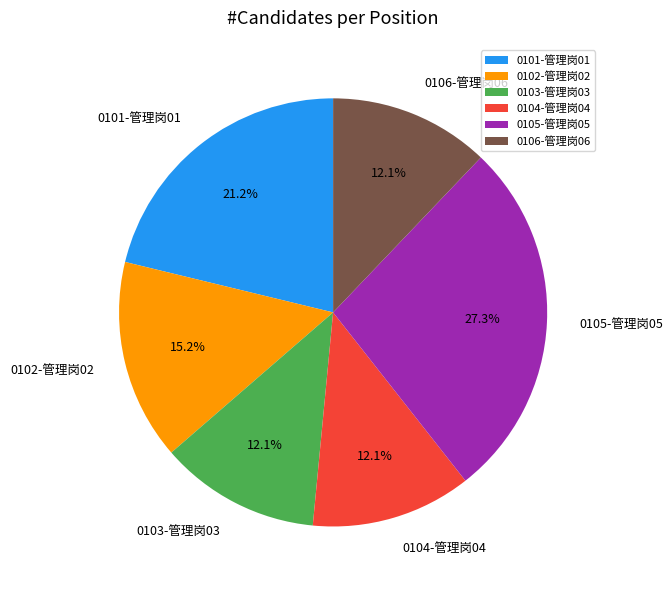

How many segments does this pie chart have?

6